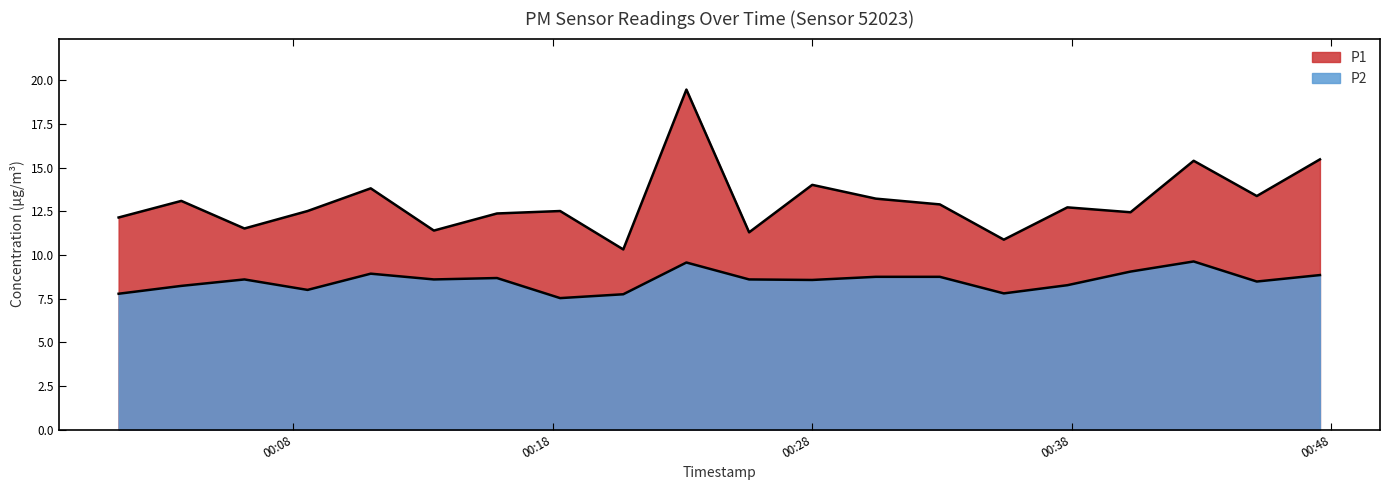

True or false: P2 and P1 intersect in this chart.

False